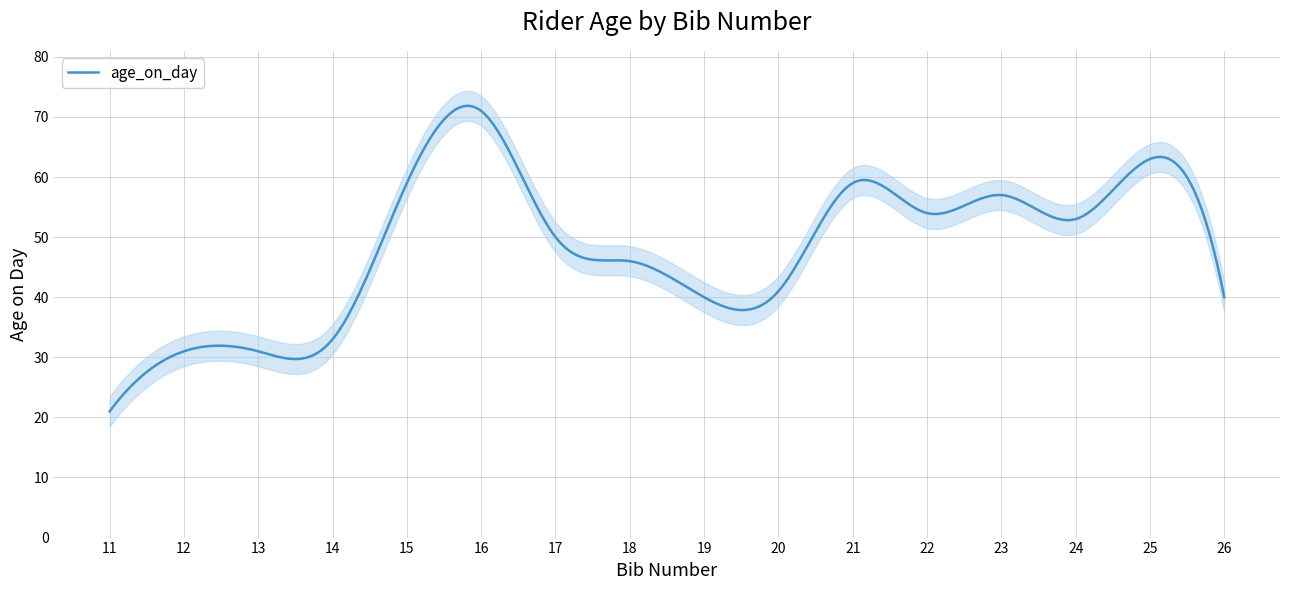

How many lines are shown in the chart?

1